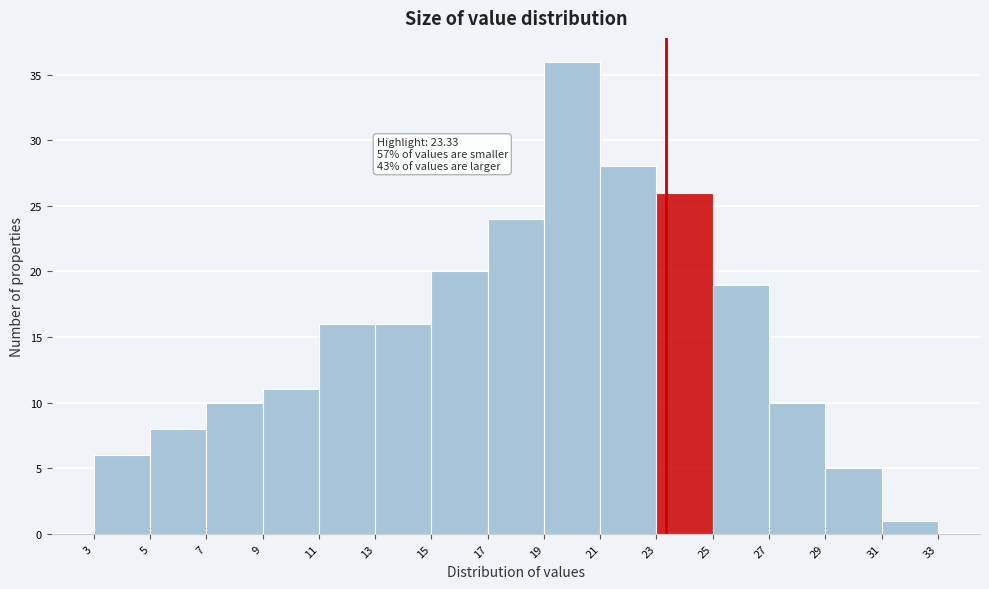

Over which range of the x-axis is the bar tallest?

19 to 21